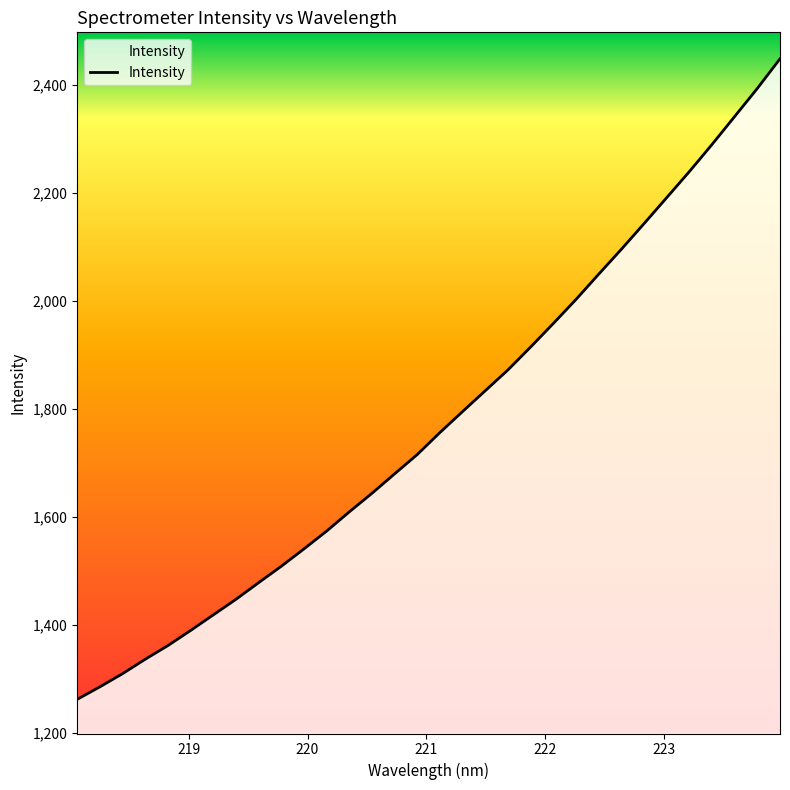

What is the maximum value shown in the chart?

2447.6